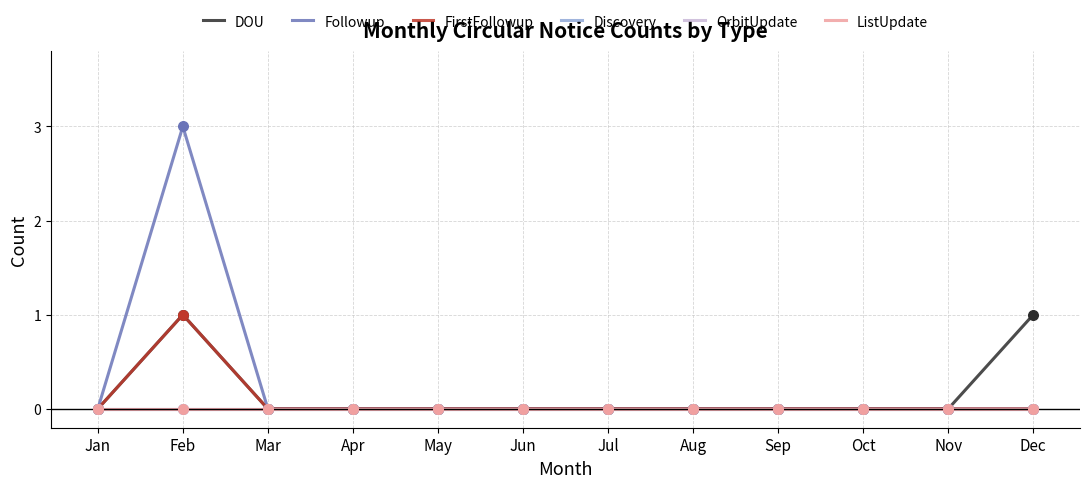

Is the value of Discovery at Jul greater than the value of FirstFollowup at Jan?

No